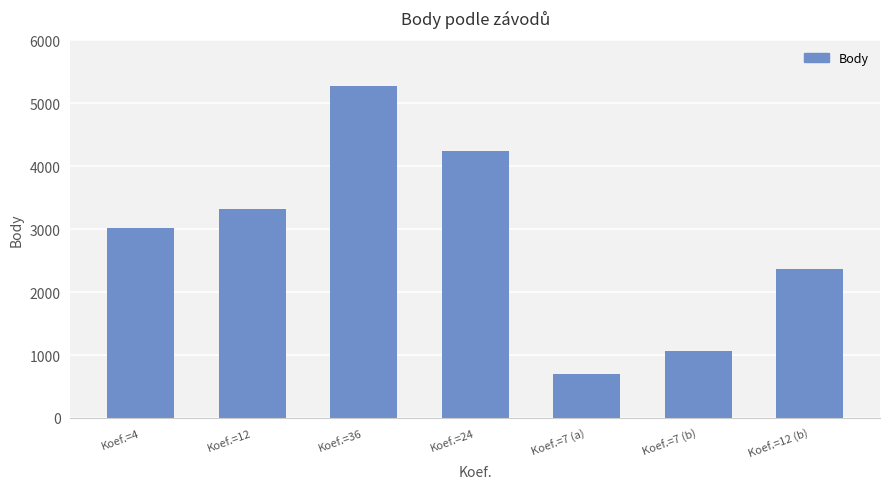

Rank the categories by value from highest to lowest.

Koef.=36, Koef.=24, Koef.=12, Koef.=4, Koef.=12 (b), Koef.=7 (b), Koef.=7 (a)